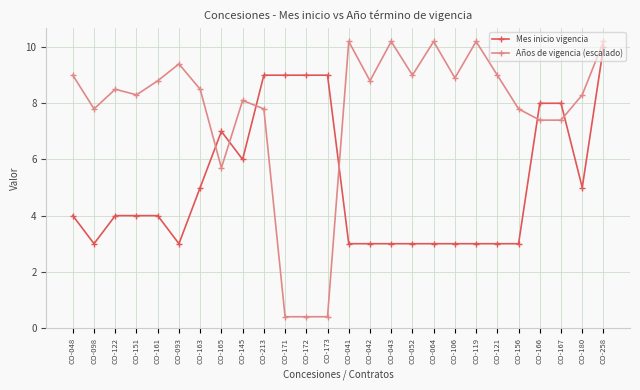

Where do Años de vigencia (escalado) and Mes inicio vigencia first cross each other?

CO-163 and CO-165